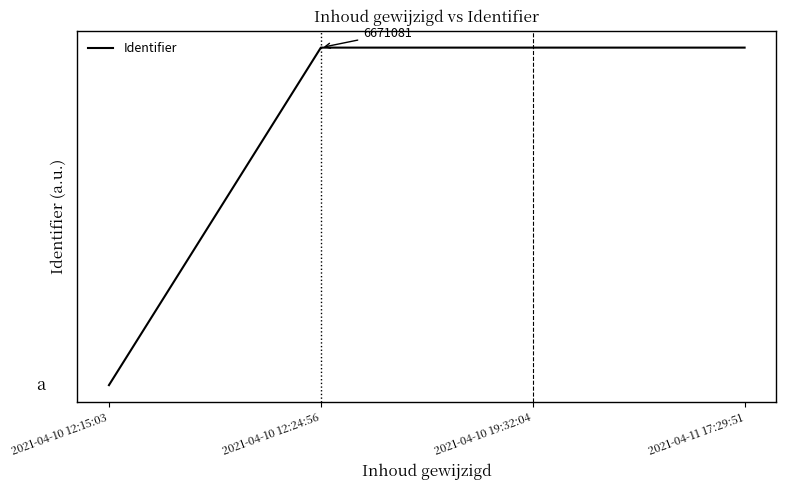

Is this an area chart (filled region under the line)?

No